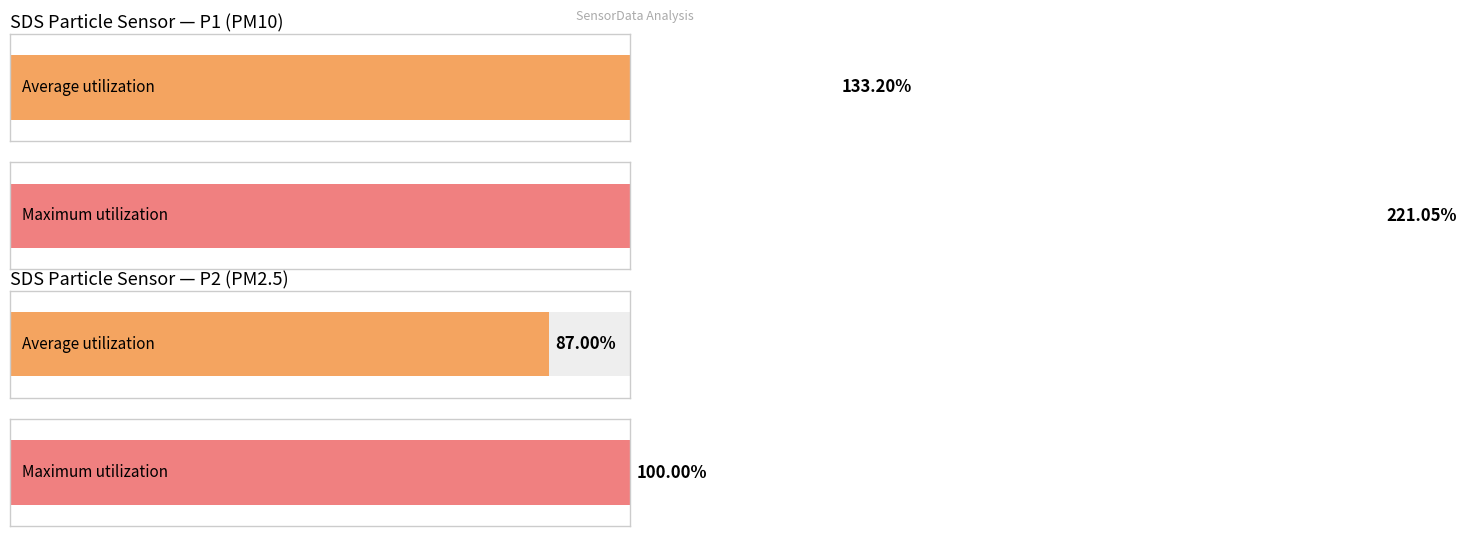

Is it true that SDS_P2 equals 2.9 at 00:21?

False